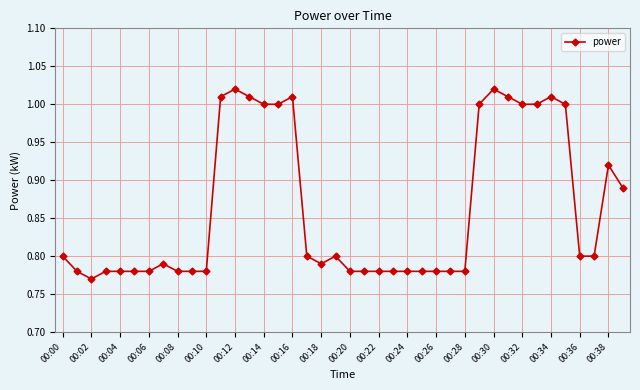

True or false: there are more than 2 points higher than both neighbors.

True